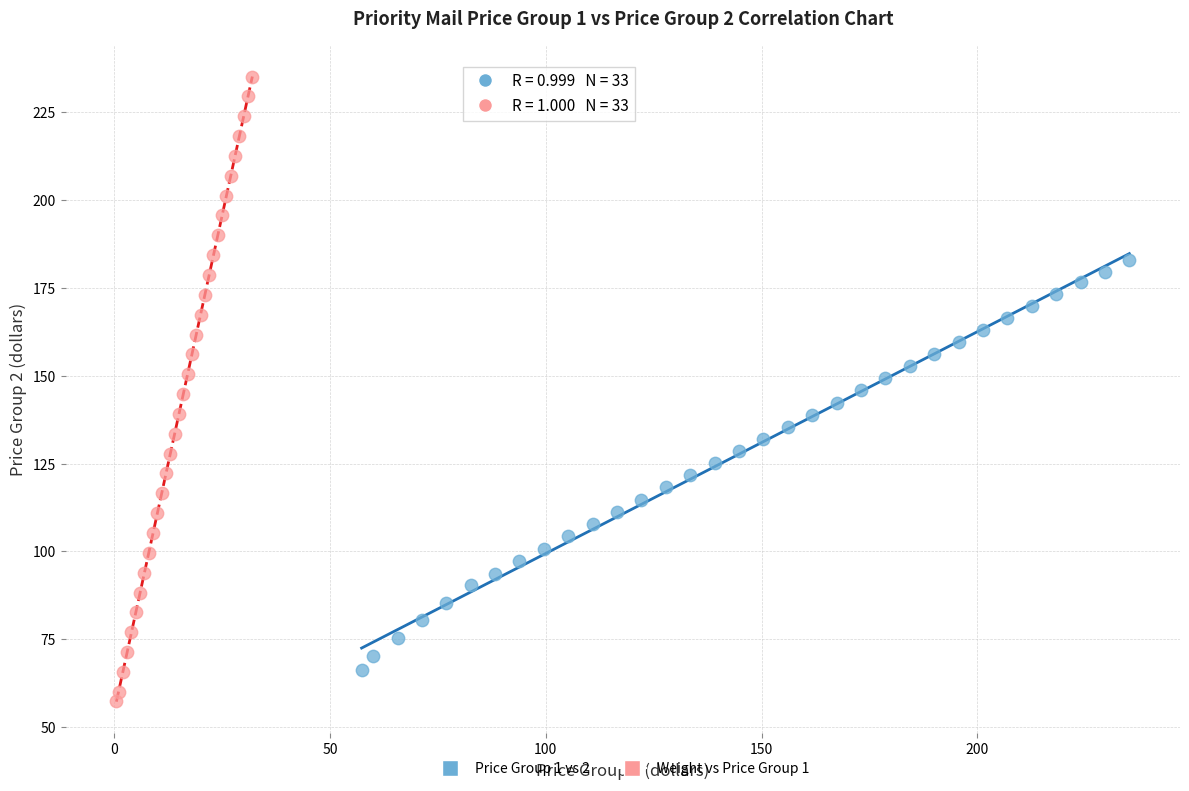

What are all the series names shown in the legend?

Price Group 1 vs 2, Weight vs Price Group 1